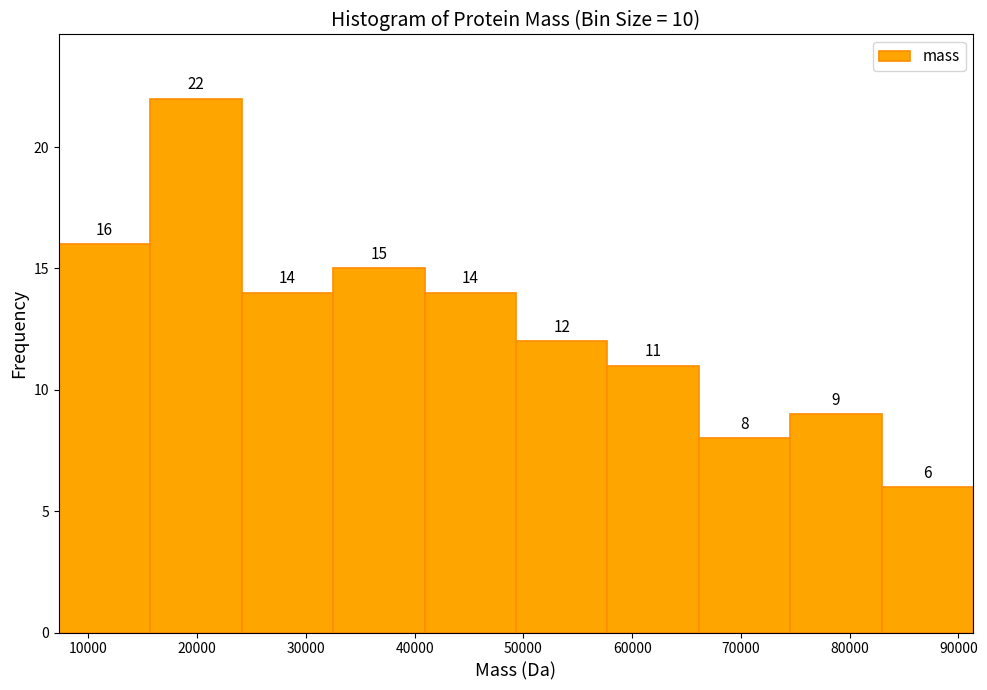

Reading left to right, list every bar in this chart as the range it spans on the x-axis followed by its height. The bar edges are not printed on the chart, so give them approximately, as read against the axis.

7000 to 16000: 16
16000 to 24000: 22
24000 to 33000: 14
33000 to 41000: 15
41000 to 49000: 14
49000 to 58000: 12
58000 to 66000: 11
66000 to 75000: 8
75000 to 83000: 9
83000 to 91000: 6